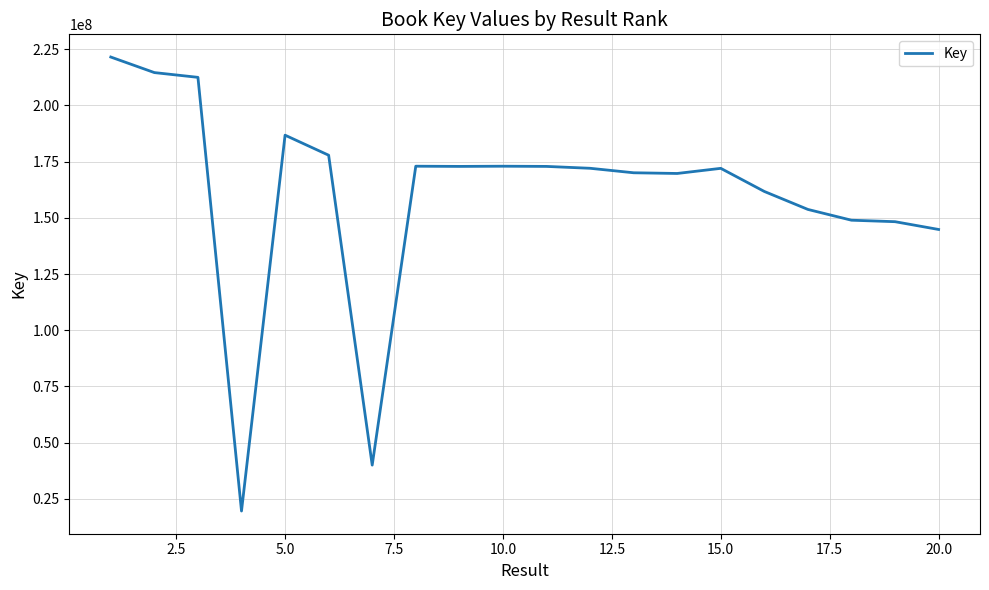

Does the chart display data point markers on the line(s)?

No